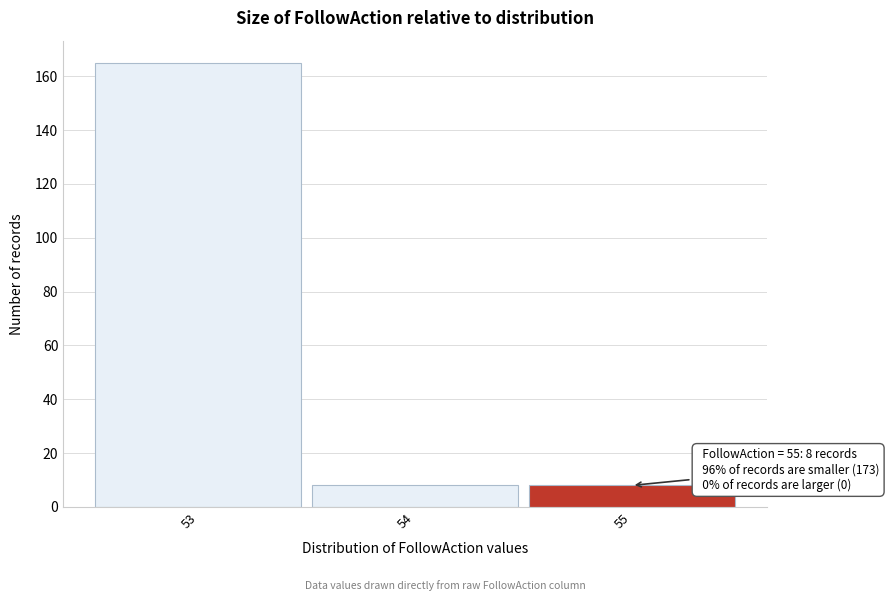

Over which range of the x-axis is the bar tallest?

52.5 to 53.5